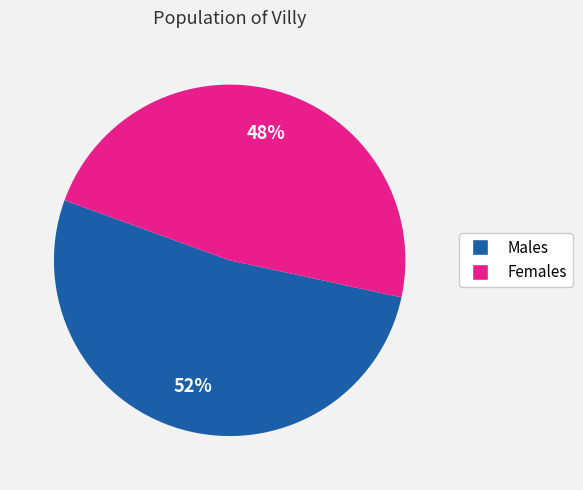

Does any single category account for the majority?

Yes